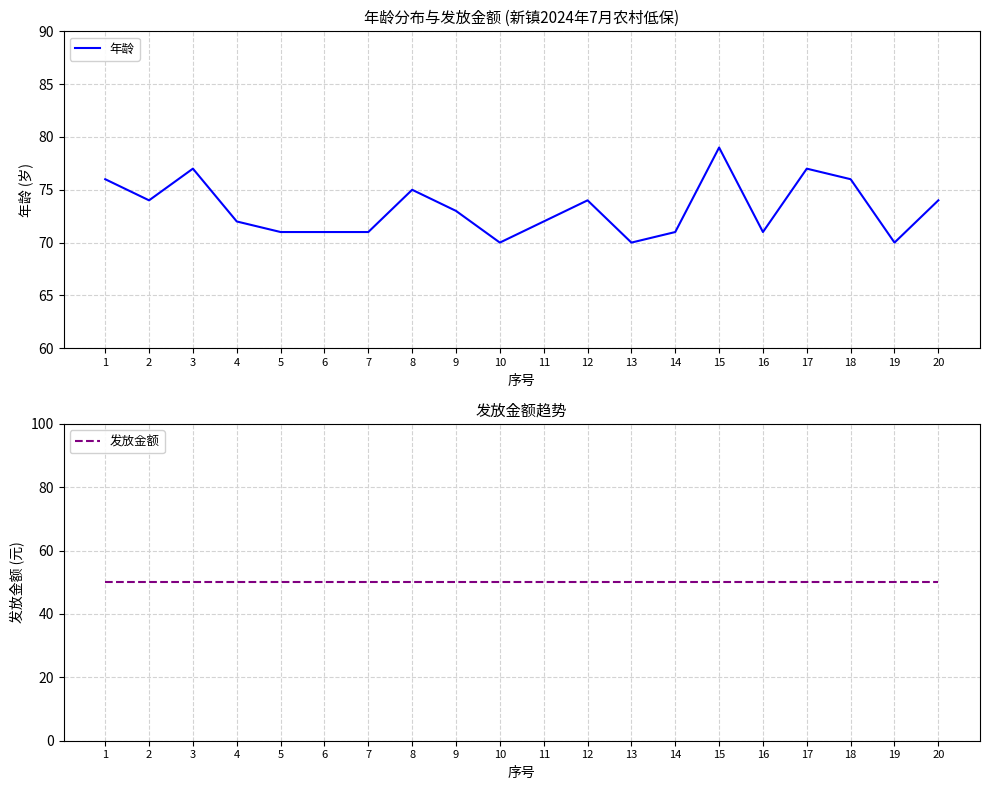

Which series changed the most between 13 and 19?

年龄